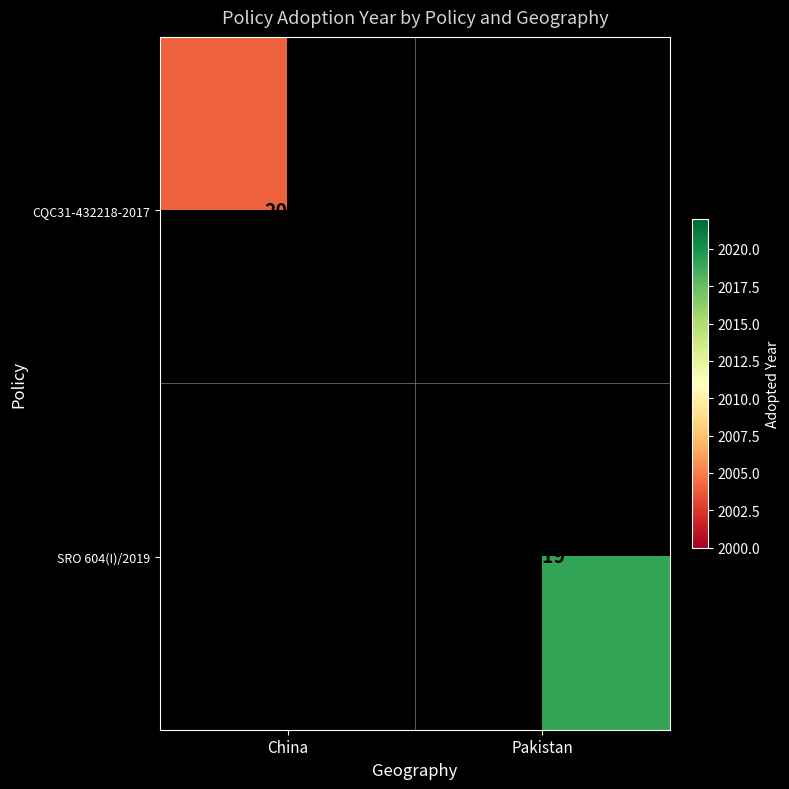

True or false: CQC31-432218-2017 has a value of 840 at China.

False